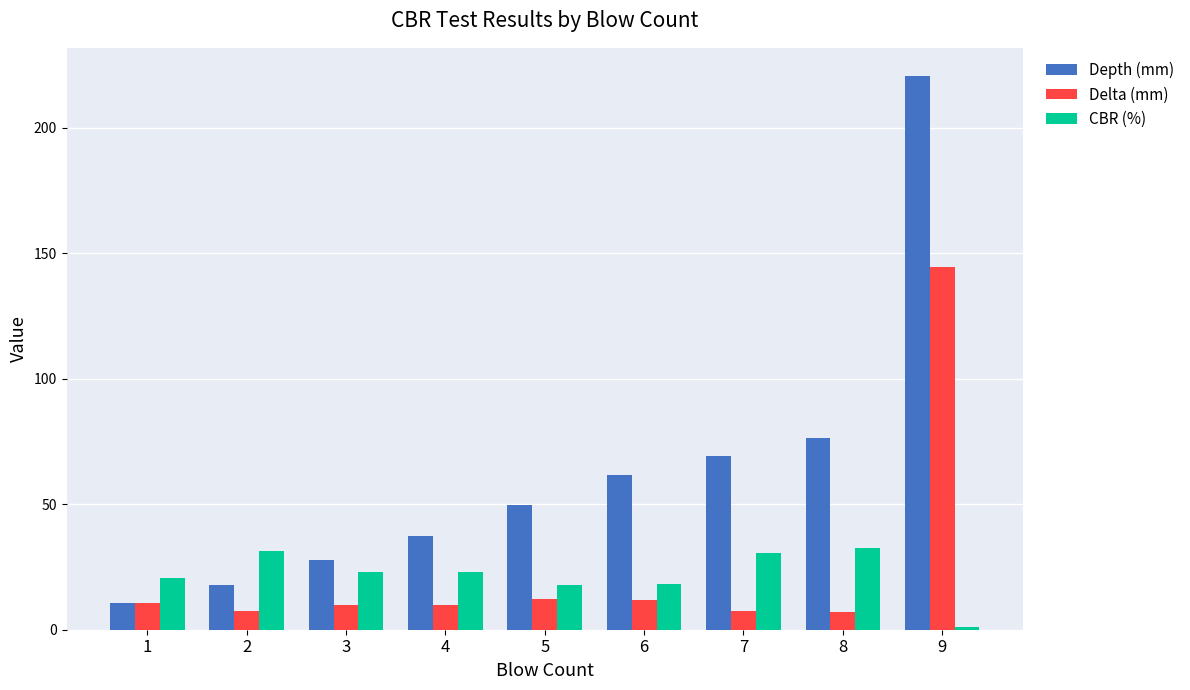

What value does the Delta (mm) series have at 1?

10.7